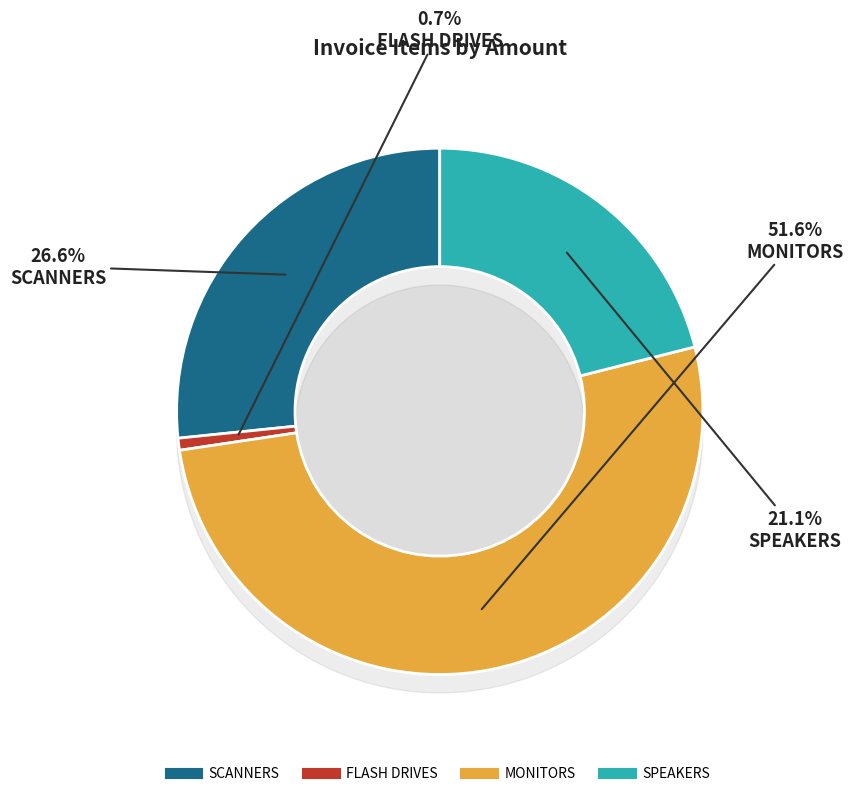

How many slices are in this pie chart?

4